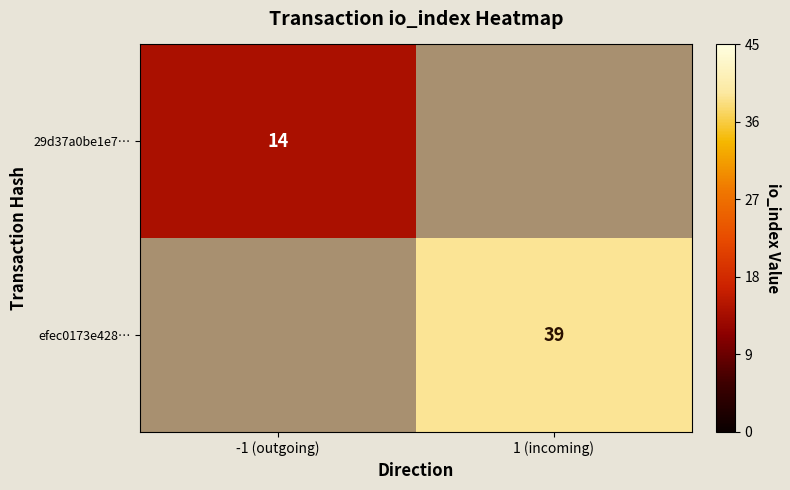

The value of efec0173e428… at 1 (incoming) is 39. True or false?

True